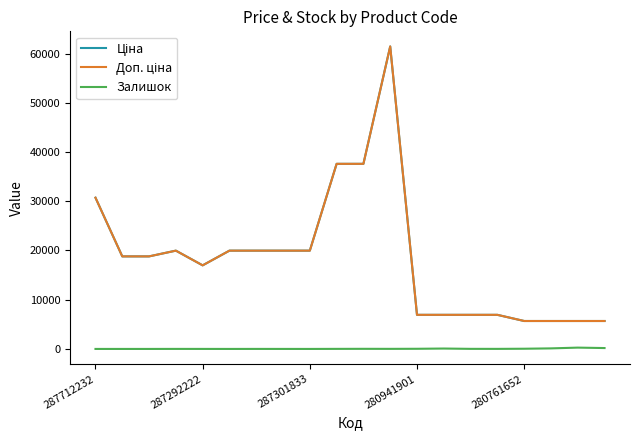

Does the chart display data point markers on the line(s)?

No